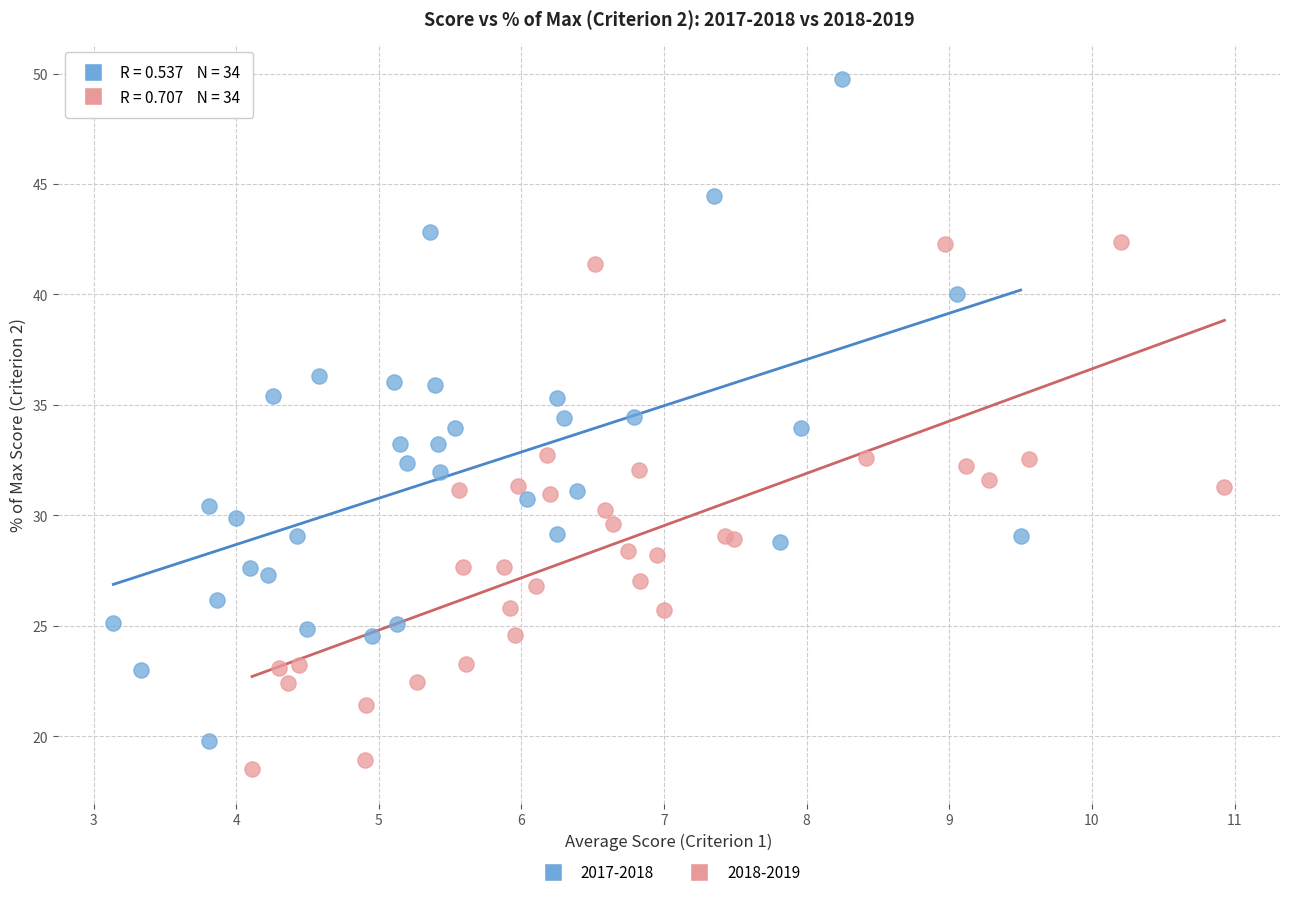

Which series reaches the maximum Y coordinate?

2017-2018